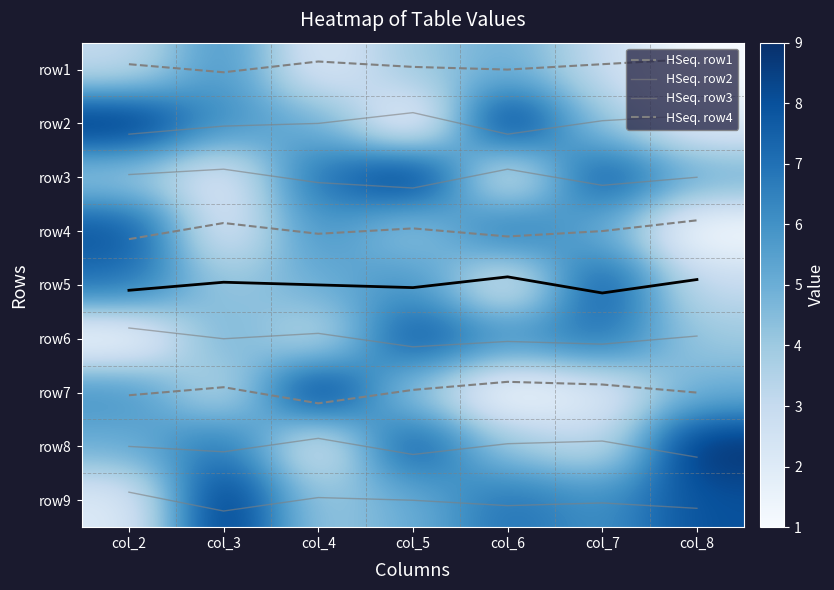

Which series has the widest spread of values?

row2